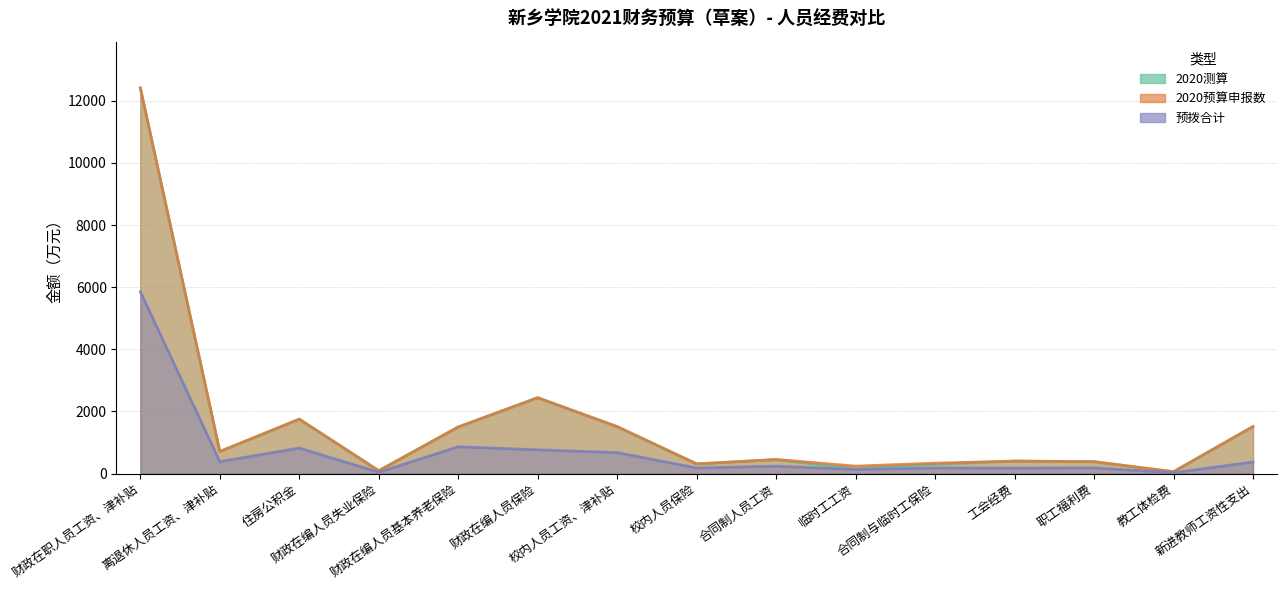

True or false: 2020预算申报数 has more than 2 interior local peaks.

True